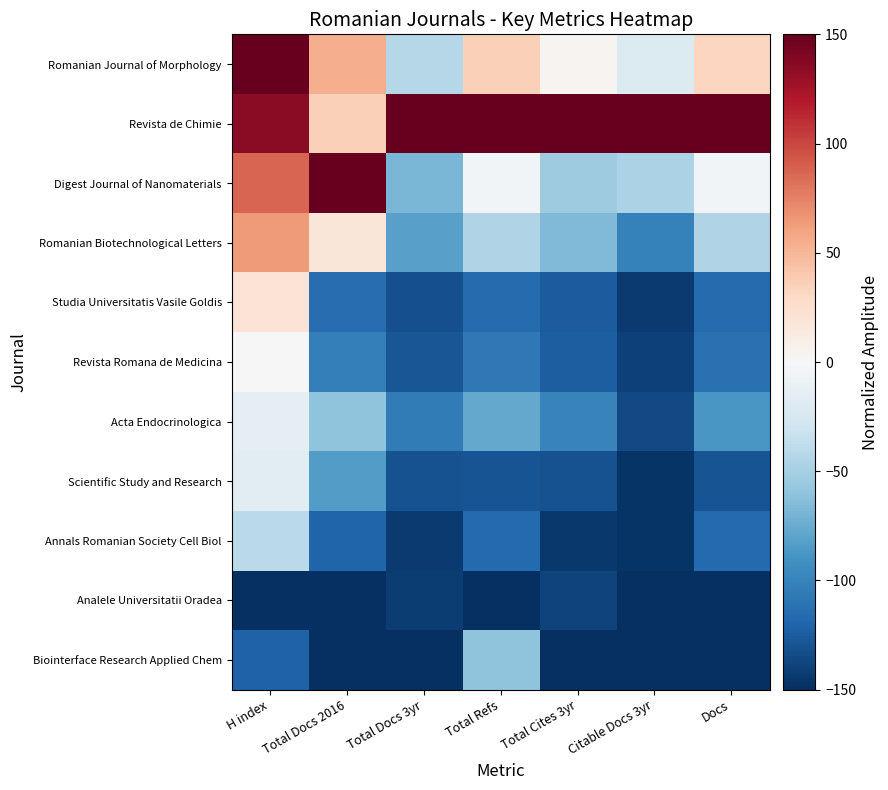

What is the total value across all series at Citable Docs 3yr?

-1031.5